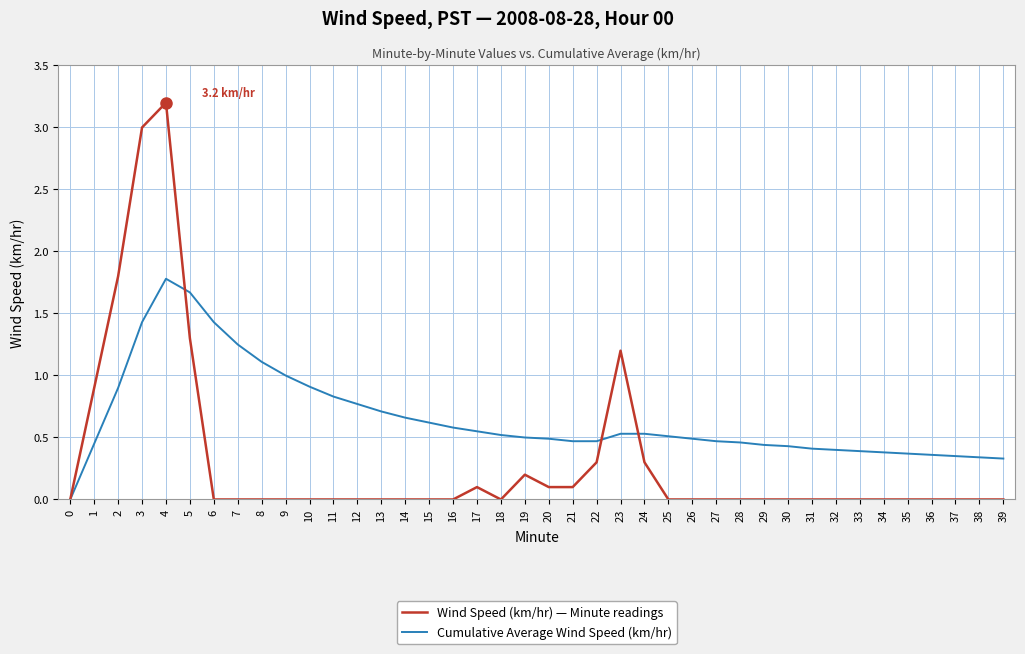

Which series ends up on top after the final intersection of Wind Speed (km/hr) — Minute readings and Cumulative Average Wind Speed (km/hr)?

Cumulative Average Wind Speed (km/hr)